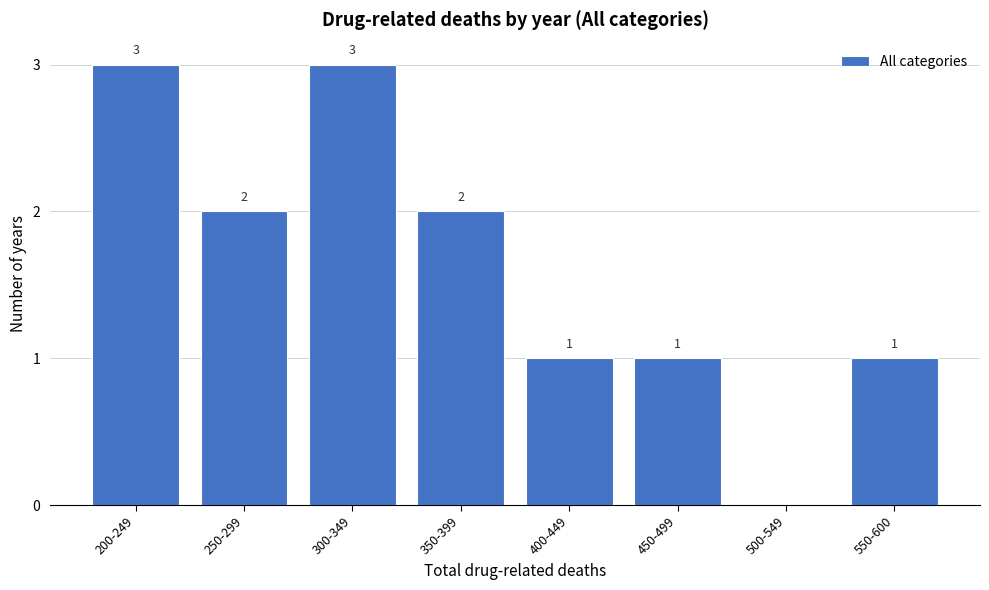

Reading right to left, extract all data points from this chart.

550-600=1	500-549=0	450-499=1	400-449=1	350-399=2	300-349=3	250-299=2	200-249=3